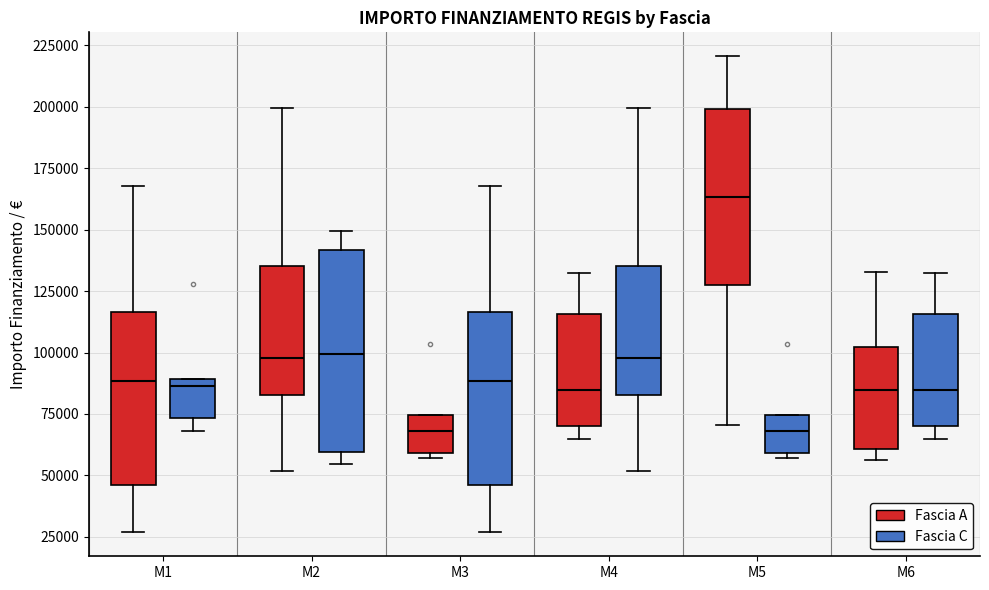

Which box is the tallest, from its lower edge to its upper edge?

M2 (Fascia C)